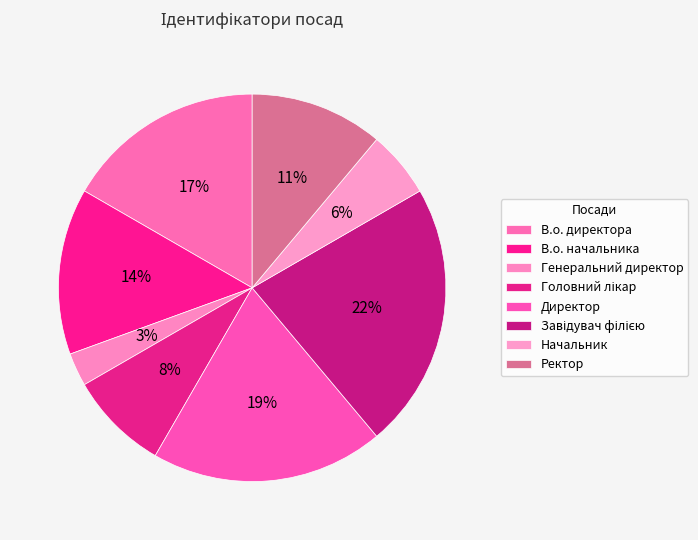

Which has a higher value, Генеральний директор or Директор?

Директор